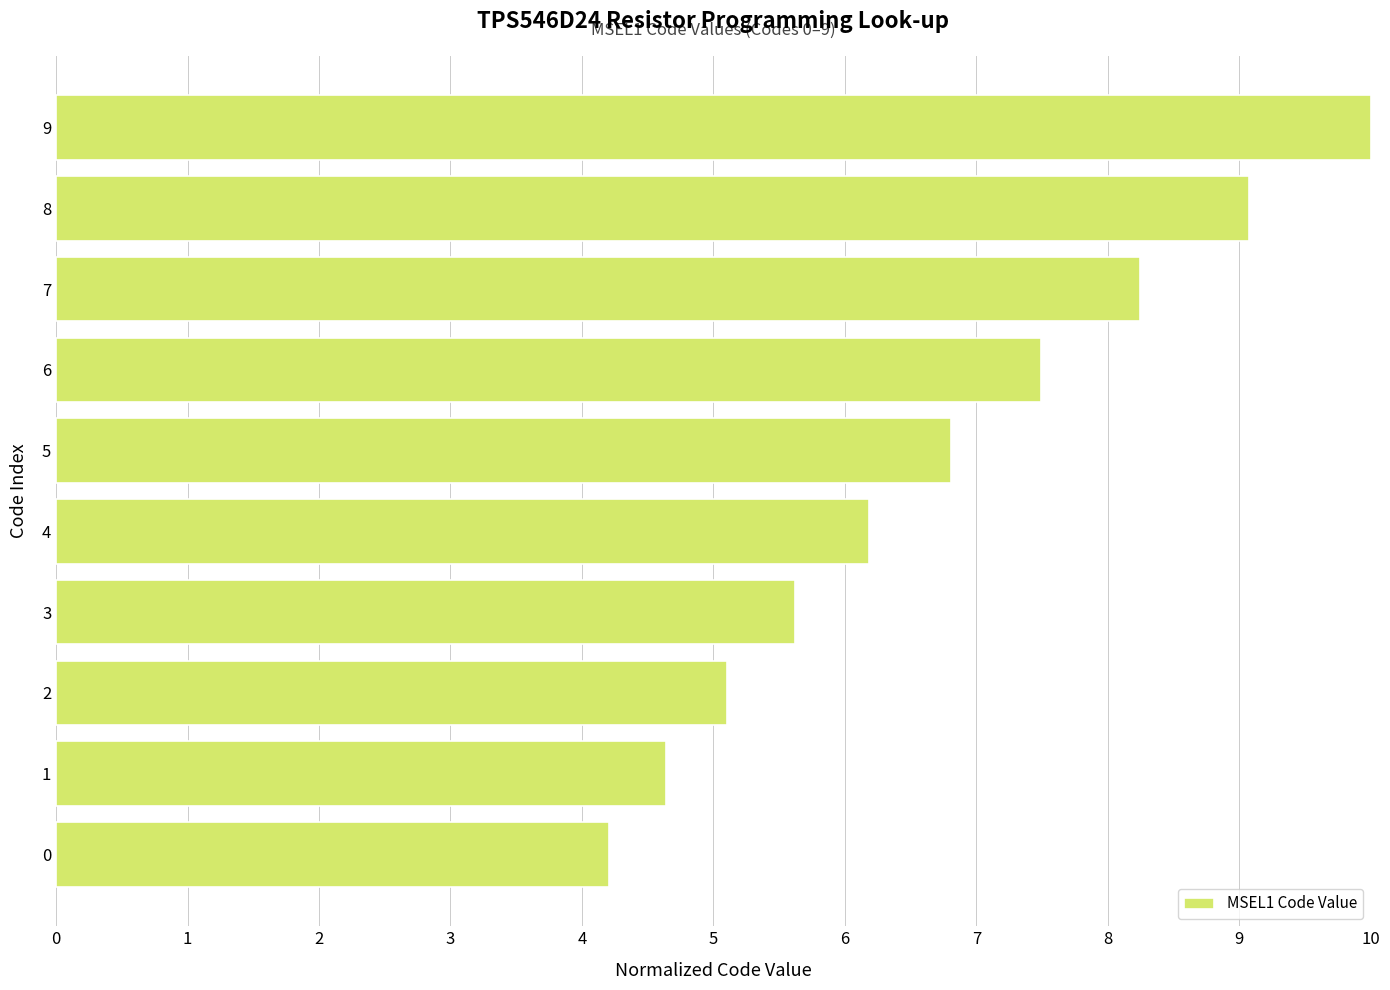

How many bars are there in total?

10